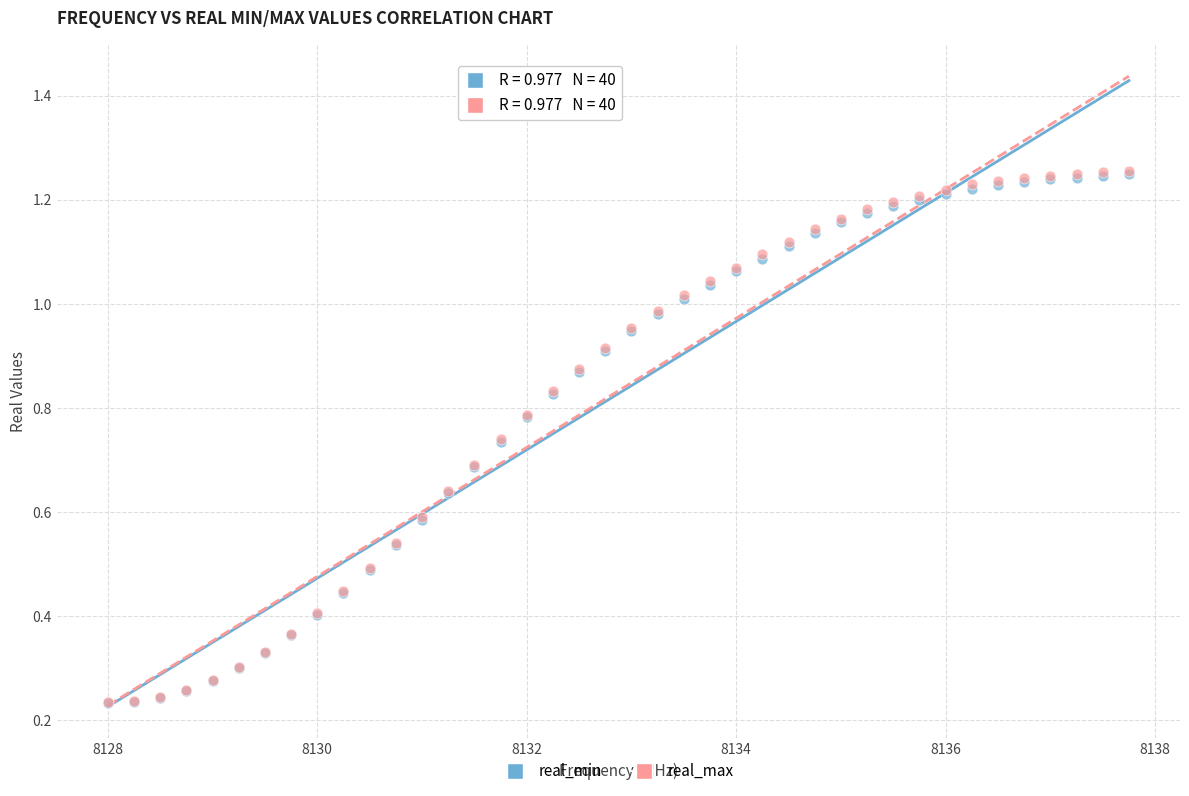

What are all the series names shown in the legend?

real_min, real_max